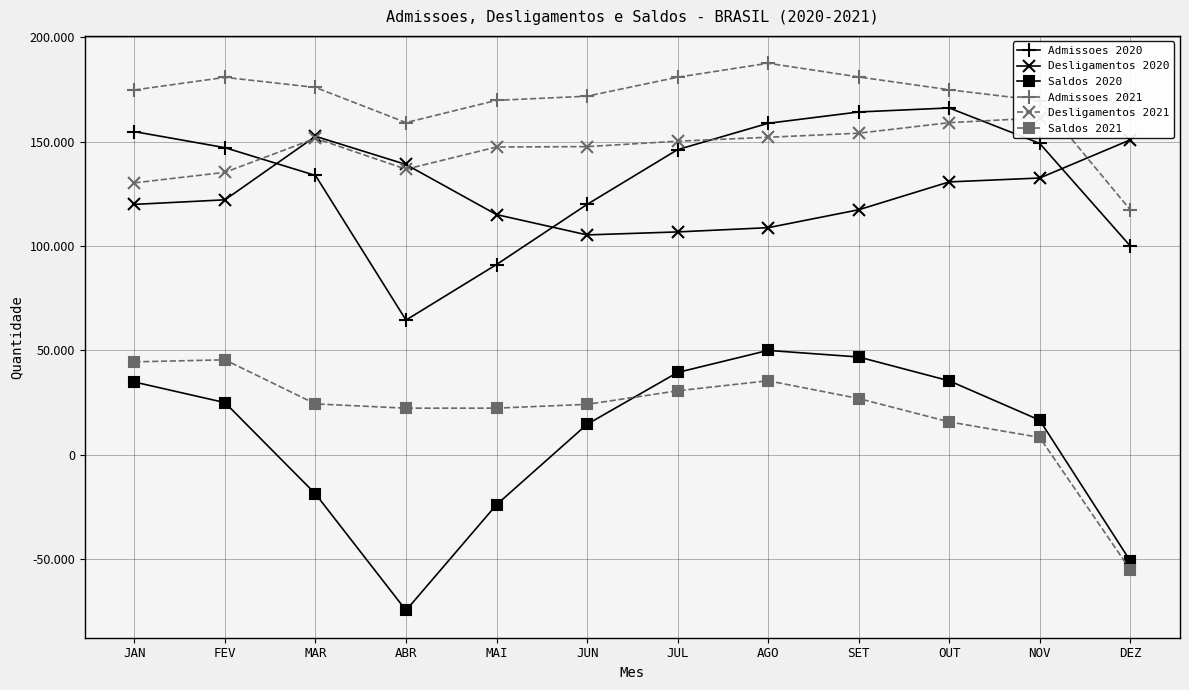

Reading left to right, list all the values displayed in this chart.

Admissoes 2020: JAN=154772	FEV=147086	MAR=133779	ABR=64517	MAI=91126	JUN=119902	JUL=146162	AGO=158757	SET=164185	OUT=166117	NOV=149133	DEZ=100042
Desligamentos 2020: JAN=119924	FEV=122108	MAR=152528	ABR=139036	MAI=115030	JUN=105307	JUL=106736	AGO=108765	SET=117345	OUT=130687	NOV=132557	DEZ=150826
Saldos 2020: JAN=34848	FEV=24978	MAR=-18749	ABR=-74519	MAI=-23904	JUN=14595	JUL=39426	AGO=49992	SET=46840	OUT=35430	NOV=16576	DEZ=-50784
Admissoes 2021: JAN=174732	FEV=180761	MAR=175932	ABR=159091	MAI=169753	JUN=171740	JUL=180828	AGO=187523	SET=180964	OUT=174825	NOV=169654	DEZ=117352
Desligamentos 2021: JAN=130222	FEV=135278	MAR=151572	ABR=136768	MAI=147414	JUN=147584	JUL=150190	AGO=152072	SET=154018	OUT=159055	NOV=161334	DEZ=172351
Saldos 2021: JAN=44510	FEV=45483	MAR=24360	ABR=22323	MAI=22339	JUN=24156	JUL=30638	AGO=35451	SET=26946	OUT=15770	NOV=8320	DEZ=-54999